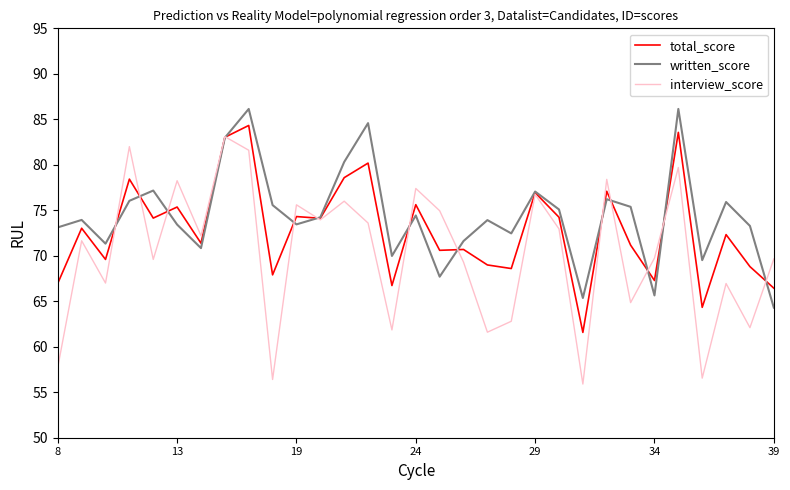

True or false: written_score has more than 0 interior local peaks.

True